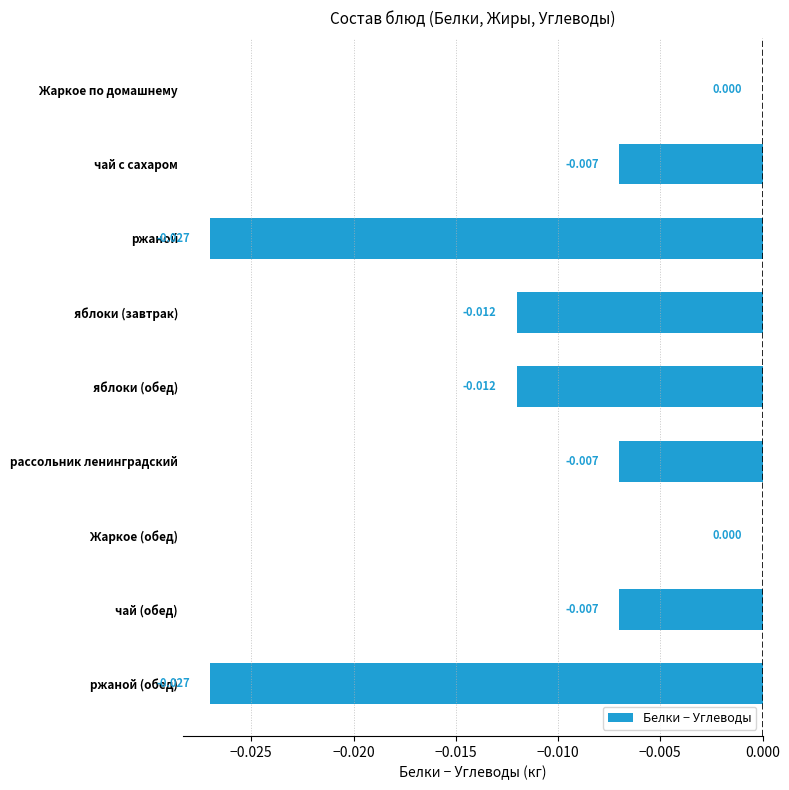

Which has a higher value, яблоки (обед) or ржаной?

яблоки (обед)